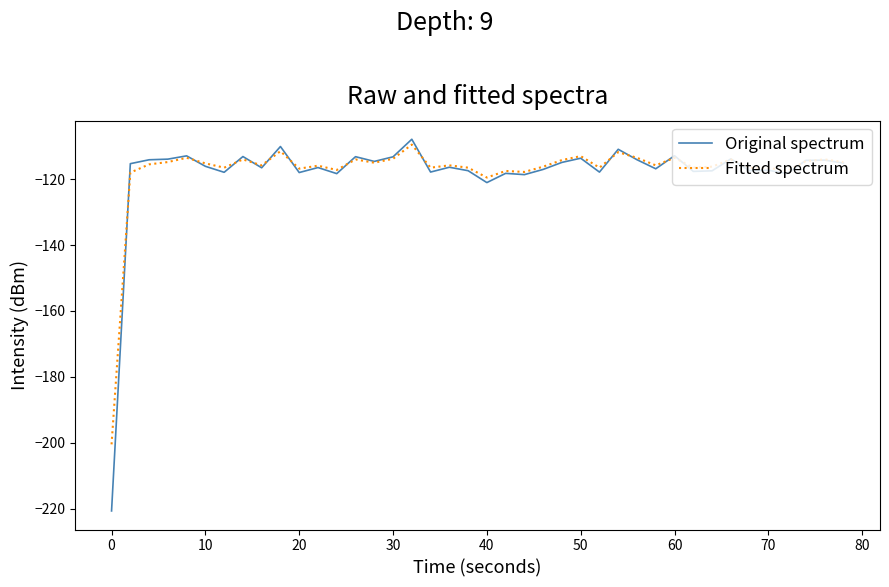

True or false: Fitted spectrum and Original spectrum intersect in this chart.

True